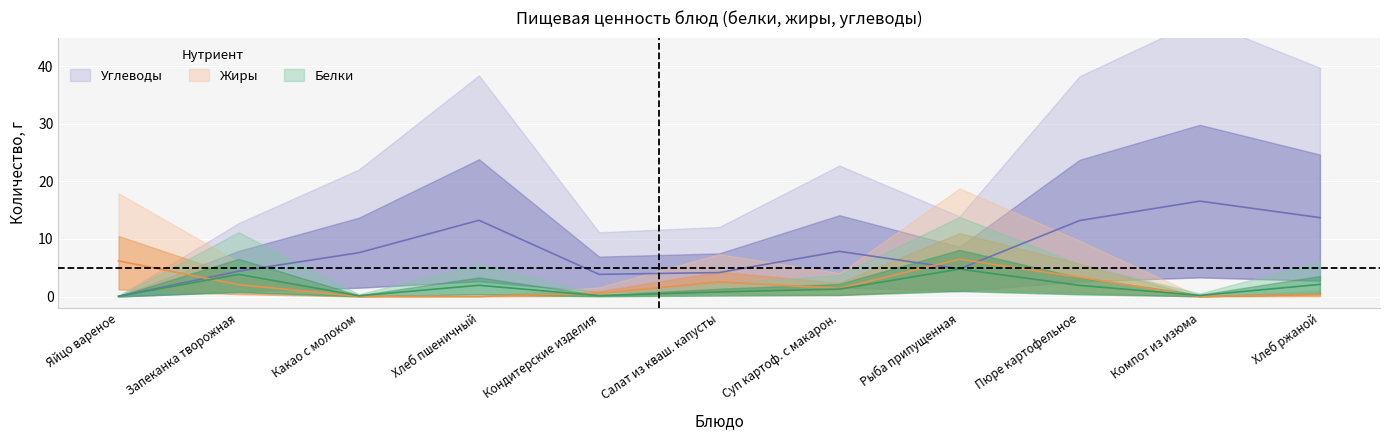

Where does the Белки series first go above 1?

Запеканка творожная